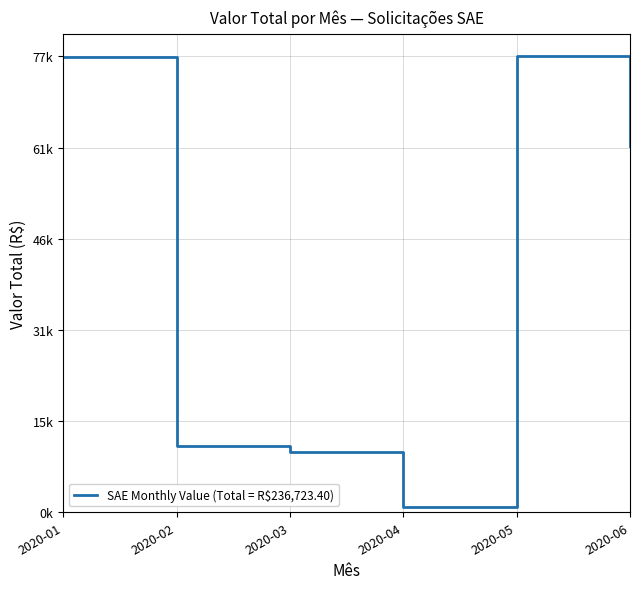

Does the chart have visible grid lines?

Yes